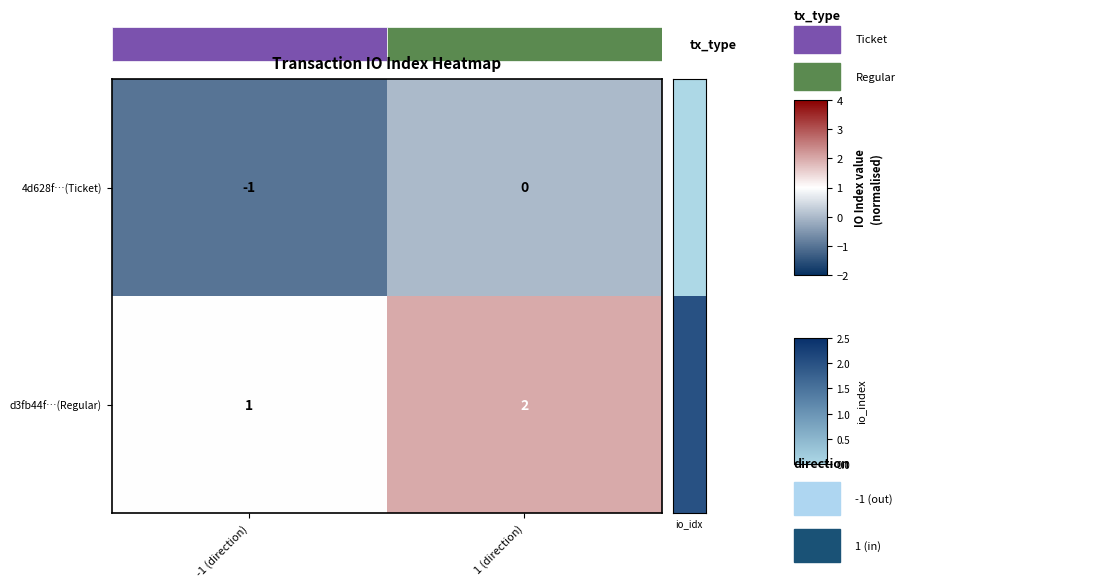

Rank the series by their maximum value, from highest to lowest.

row_1, row_0